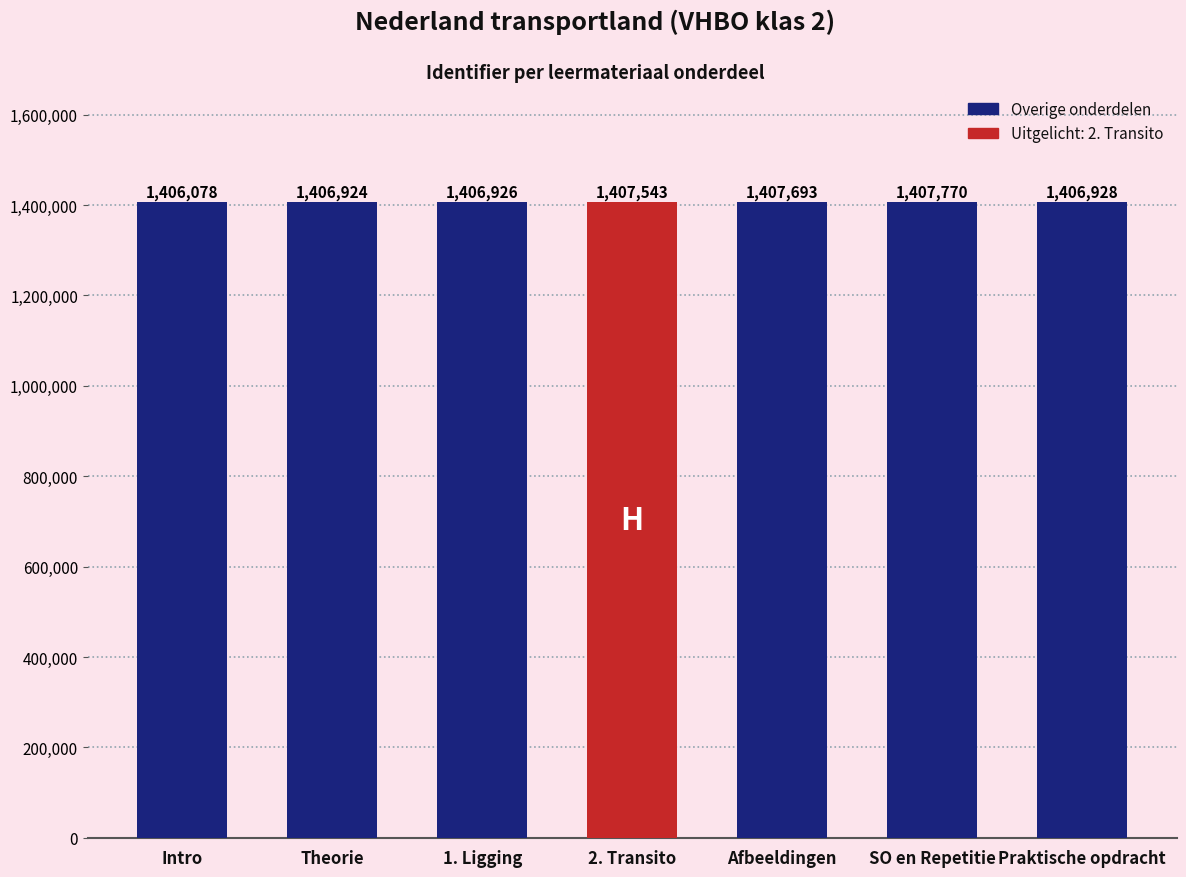

List the labels in order of value, smallest first.

Intro, Theorie, 1. Ligging, Praktische opdracht, 2. Transito, Afbeeldingen, SO en Repetitie